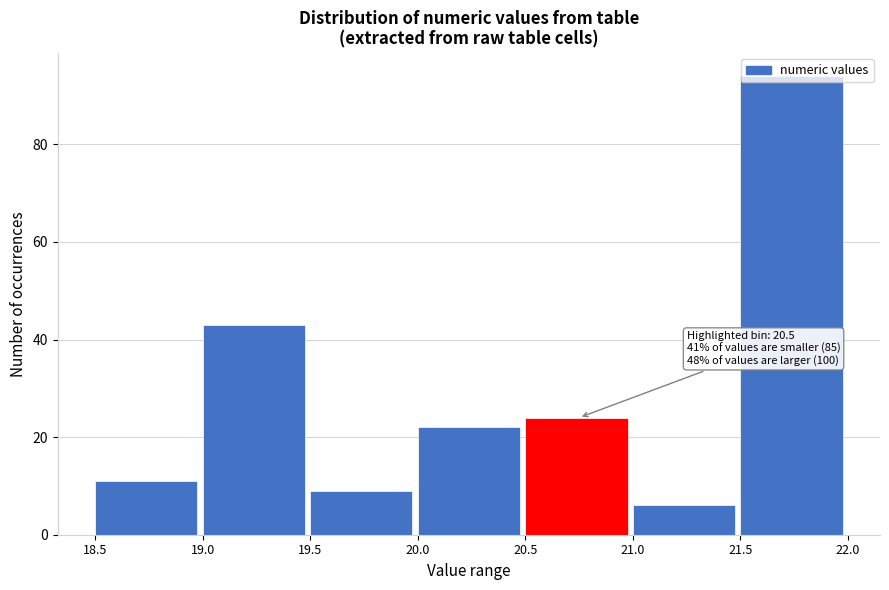

Over which range of the x-axis is the bar tallest?

21.5 to 22.0